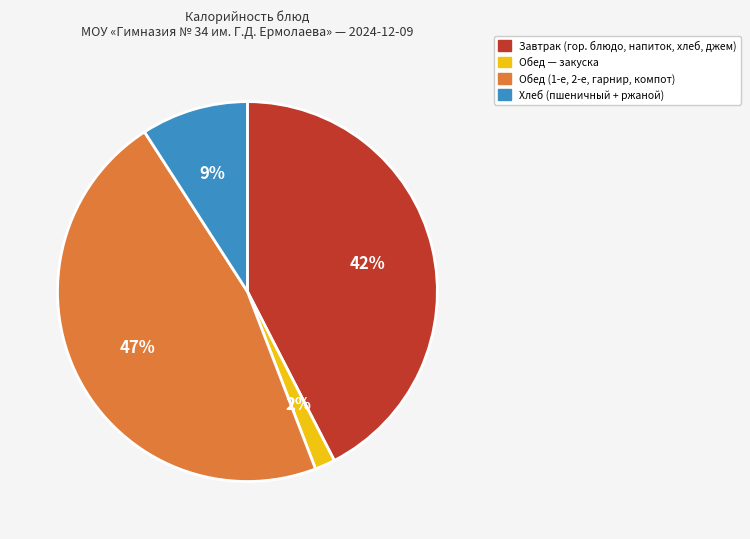

Rank the categories by value from highest to lowest.

Обед (1-е, 2-е, гарнир, компот), Завтрак (гор. блюдо, напиток, хлеб, джем), Хлеб (пшеничный + ржаной), Обед — закуска